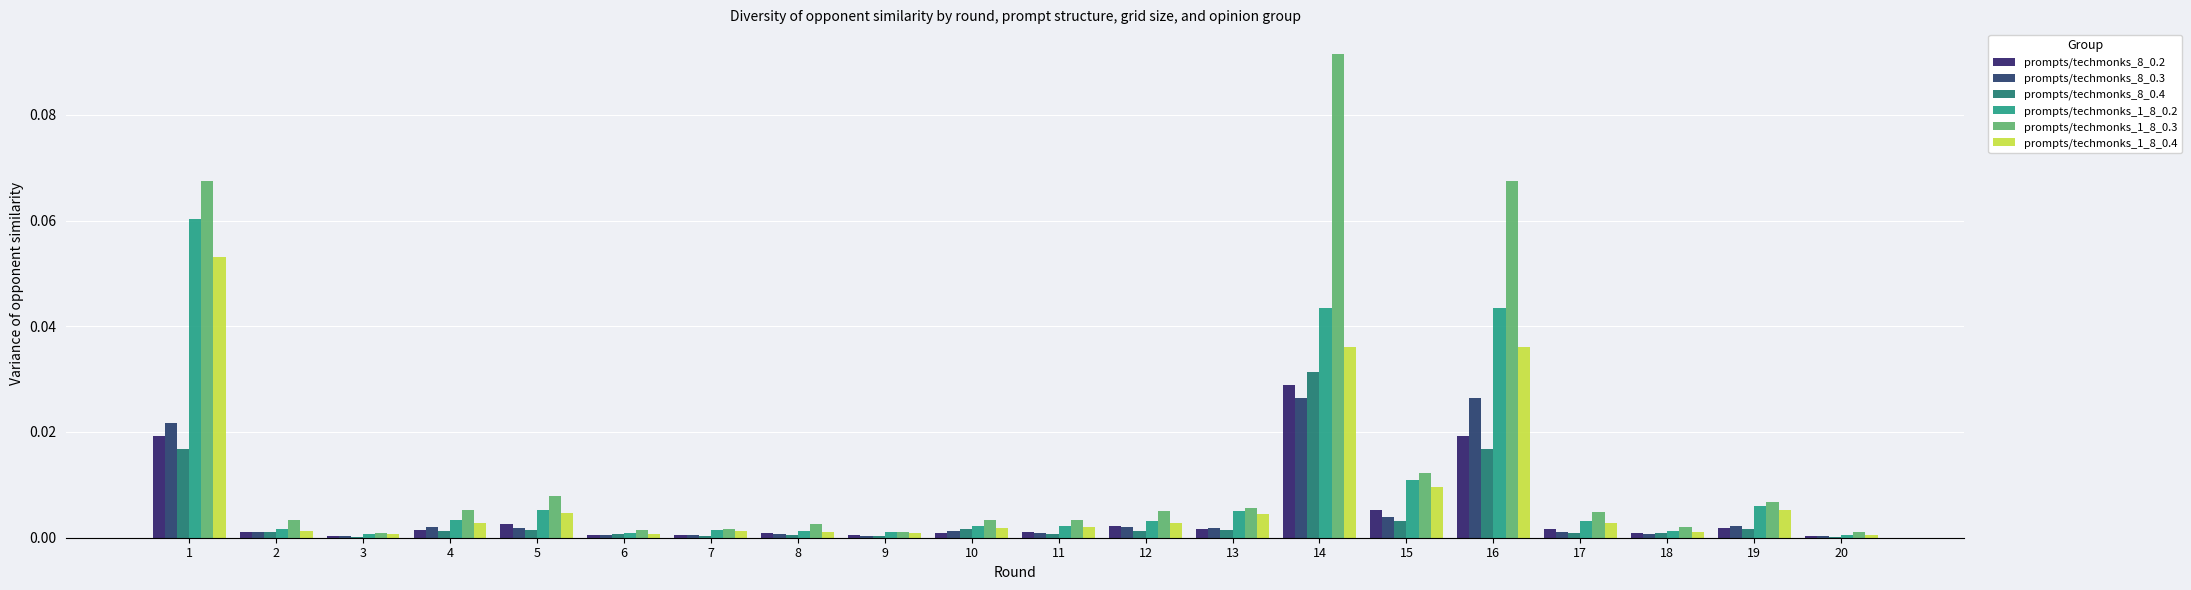

Are the bars grouped side by side (vs. stacked)?

Yes